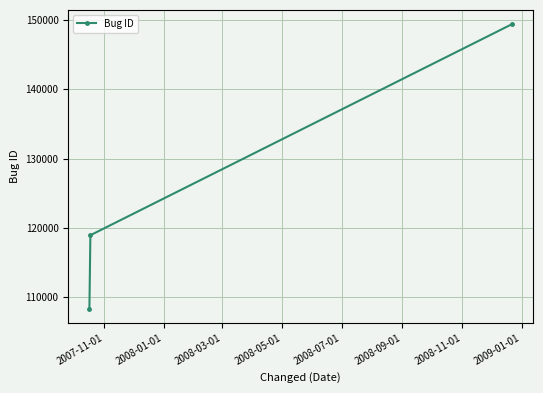

What is the difference between the maximum and minimum values?

41077